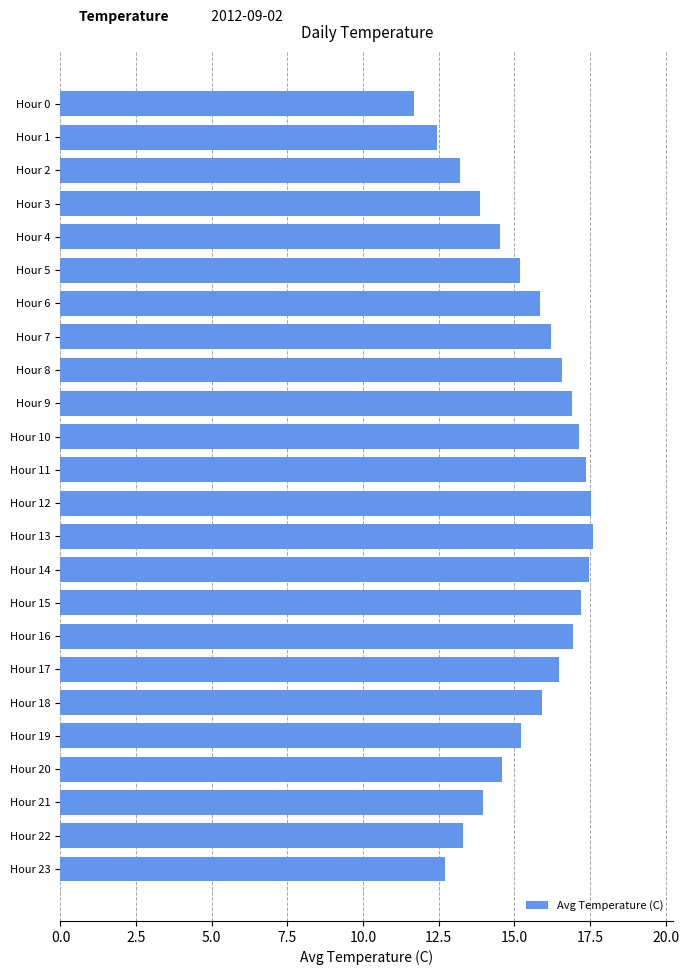

How many data points are less than 15?

9